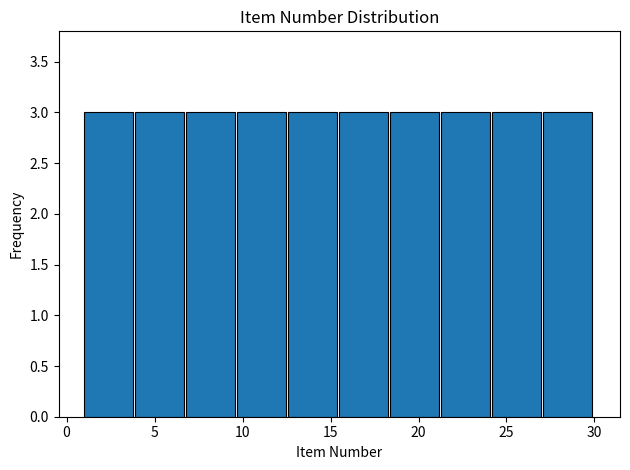

Reading left to right, transcribe this chart: for each bar, give the range it covers on the x-axis and its height. Neither the bar edges nor the heights are printed on the chart, so give them approximately, as read against the axes.

1.0 to 3.9: 3
3.9 to 6.8: 3
6.8 to 9.7: 3
9.7 to 12.6: 3
12.6 to 15.5: 3
15.5 to 18.4: 3
18.4 to 21.3: 3
21.3 to 24.2: 3
24.2 to 27.1: 3
27.1 to 30.0: 3